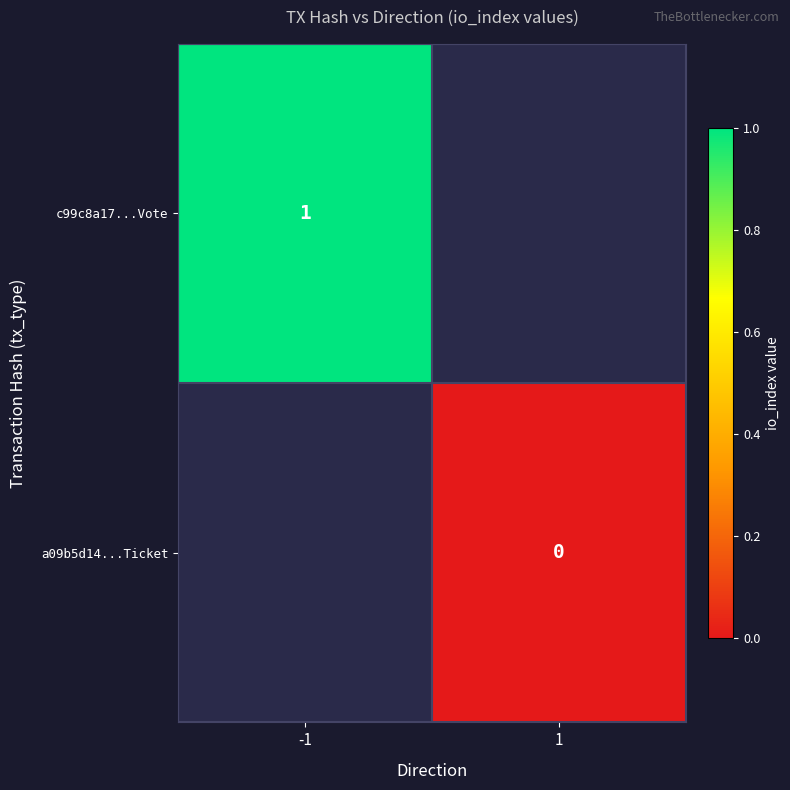

At how many categories does at least one series exceed 0?

1